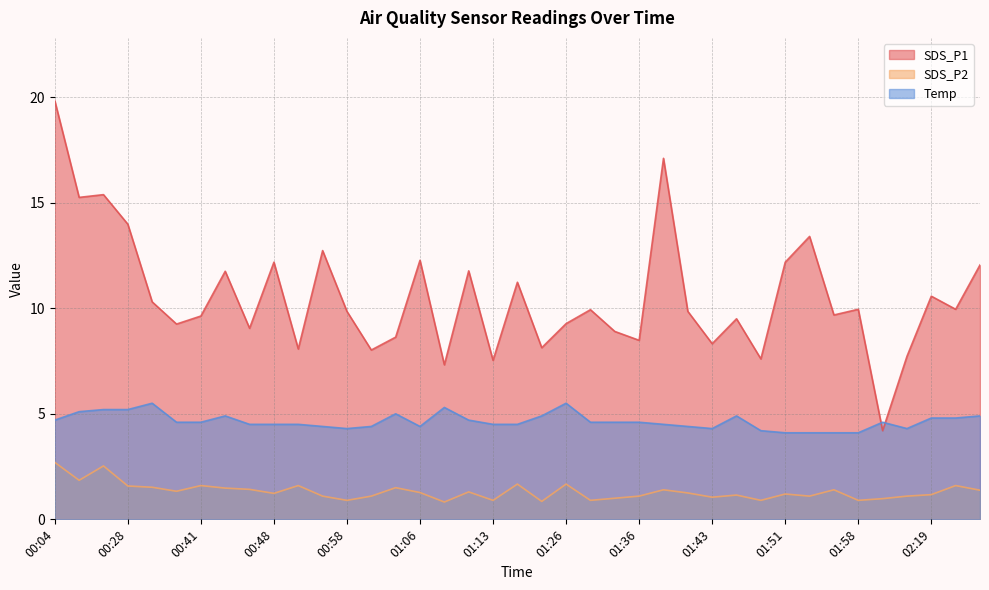

List the series in order of their peak value, highest first.

SDS_P1, Temp, SDS_P2